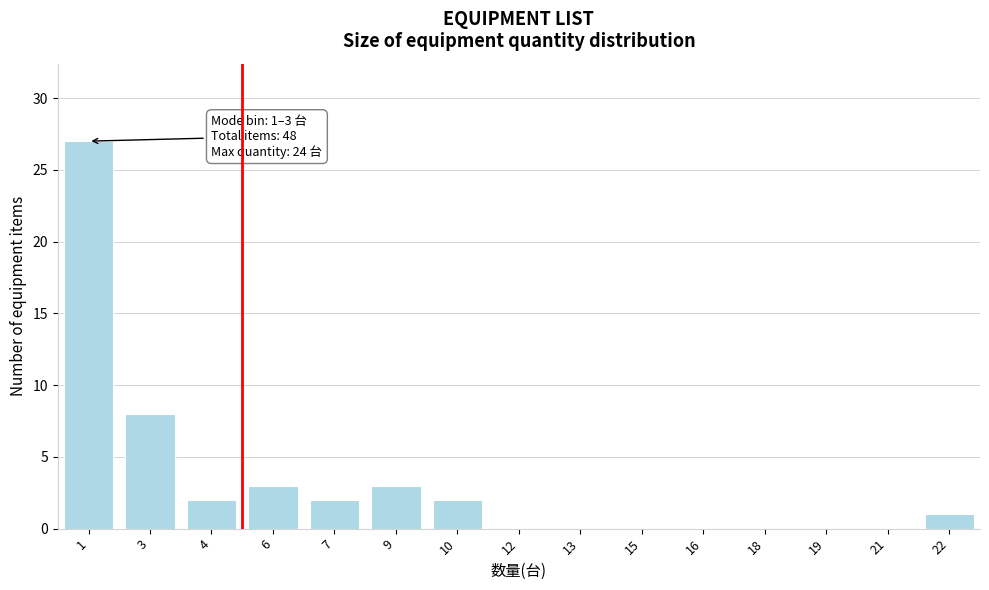

Reading right to left, list all the values displayed in this chart.

22=1	21=0	19=0	18=0	16=0	15=0	13=0	12=0	10=2	9=3	7=2	6=3	4=2	3=8	1=27